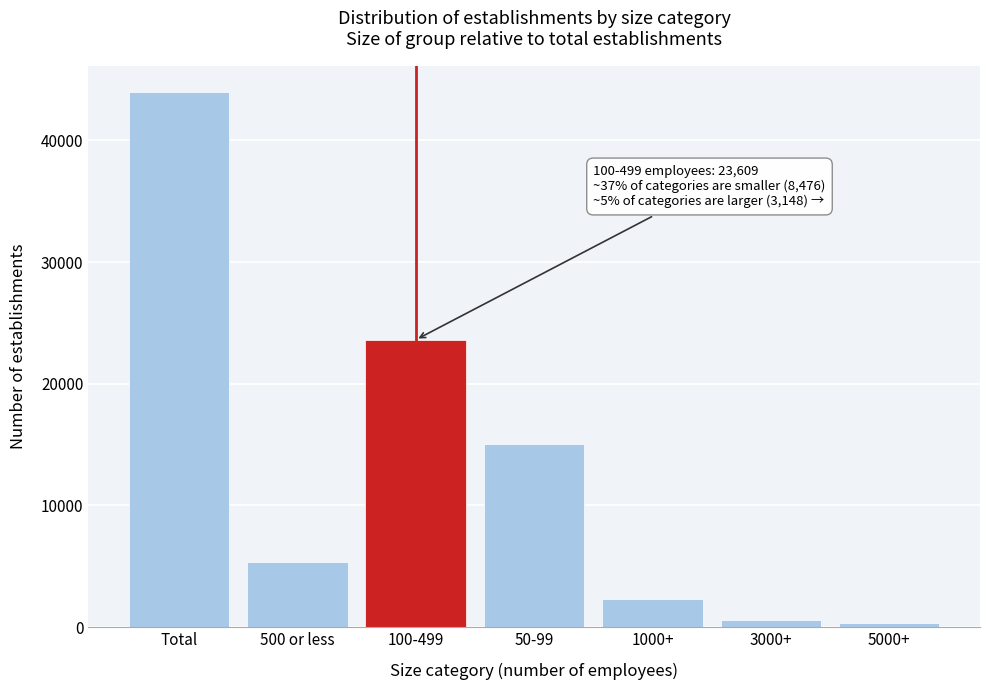

Reading left to right, what are all the values shown in this chart?

43942	5328	23609	15005	2286	565	297